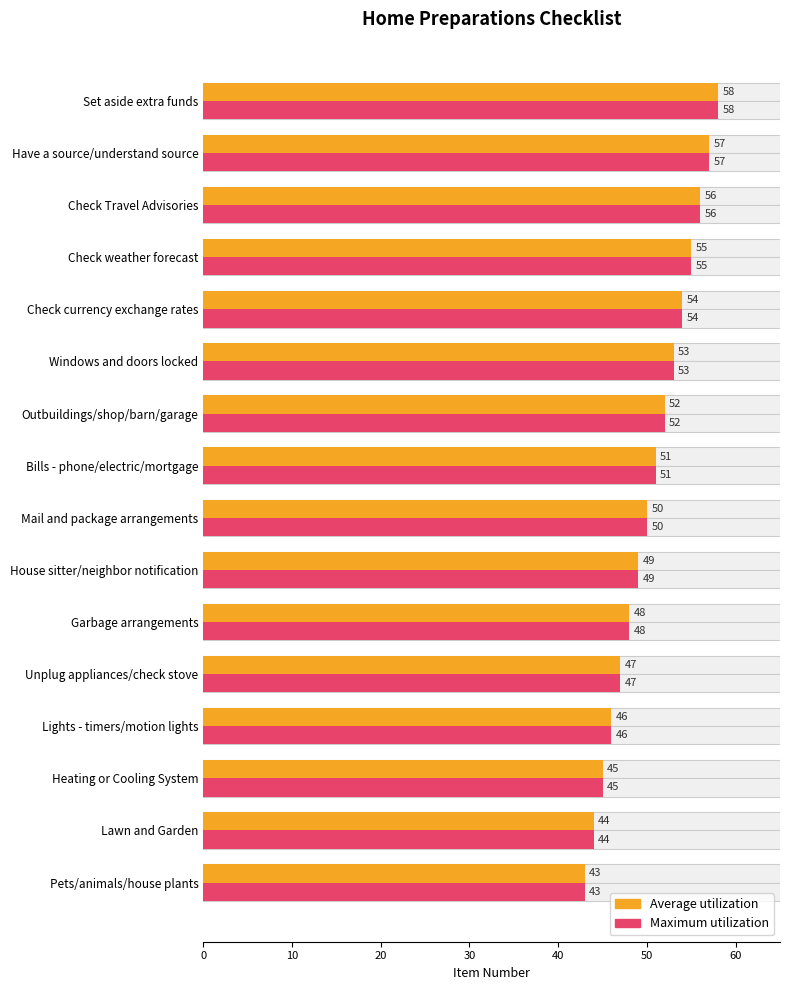

Which series has the largest range (max minus min)?

Average utilization